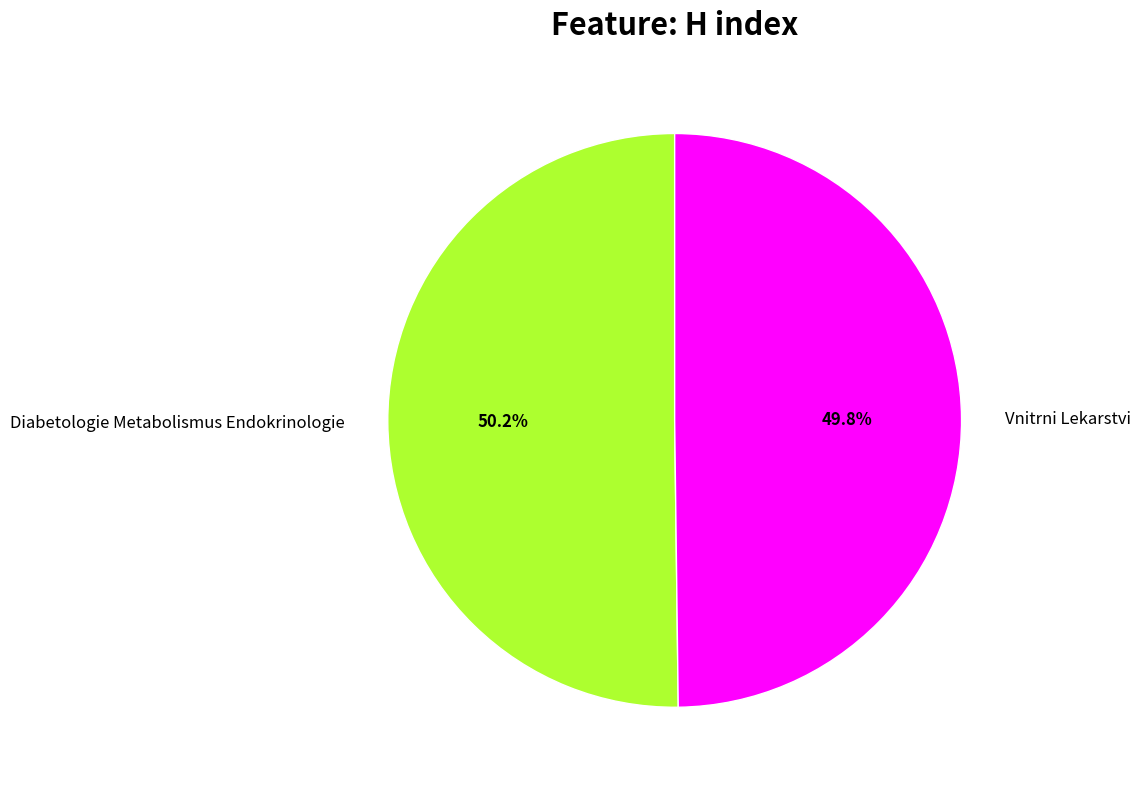

Does any single category account for the majority?

Yes